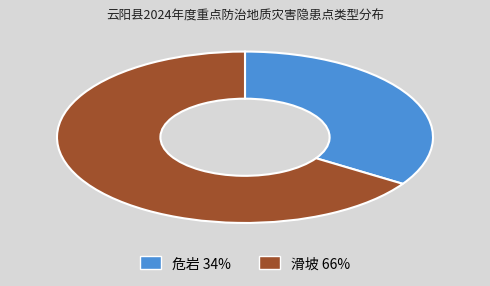

Which has a higher value, 危岩 or 滑坡?

滑坡